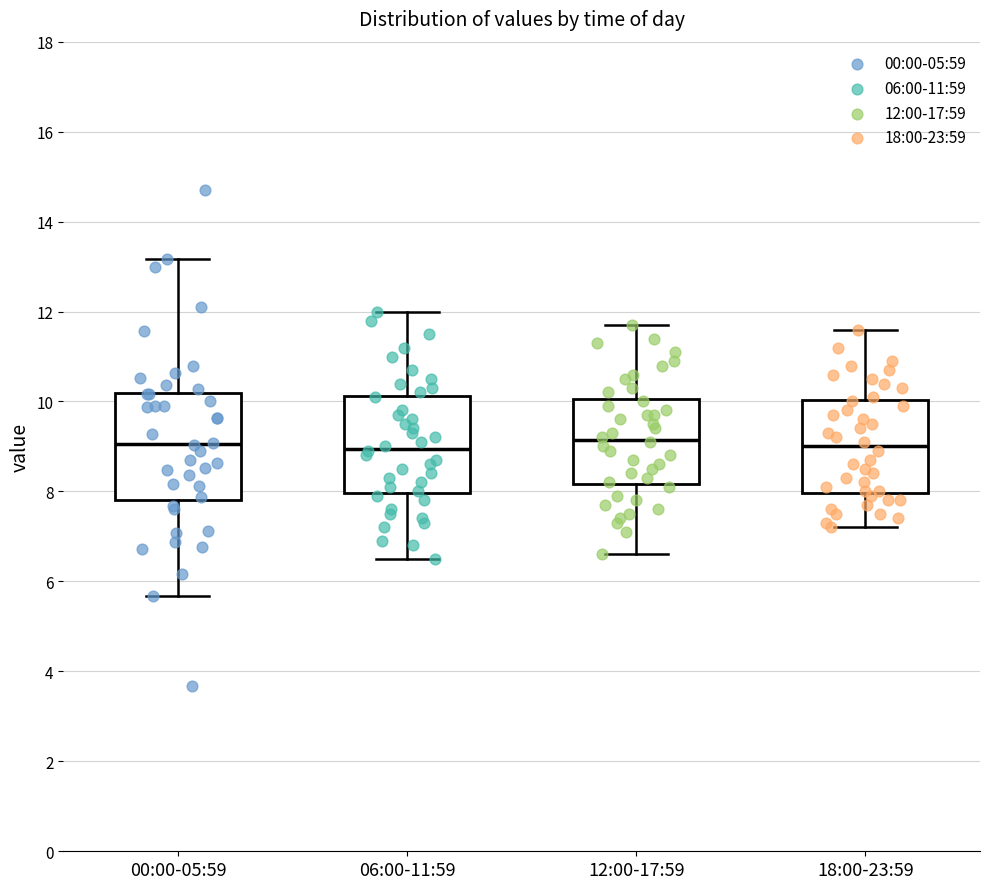

Where does the lower whisker of the box for 00:00-05:59 end on the y-axis? The values are not printed on the chart, so give them approximately, as read against the axis.

5.6